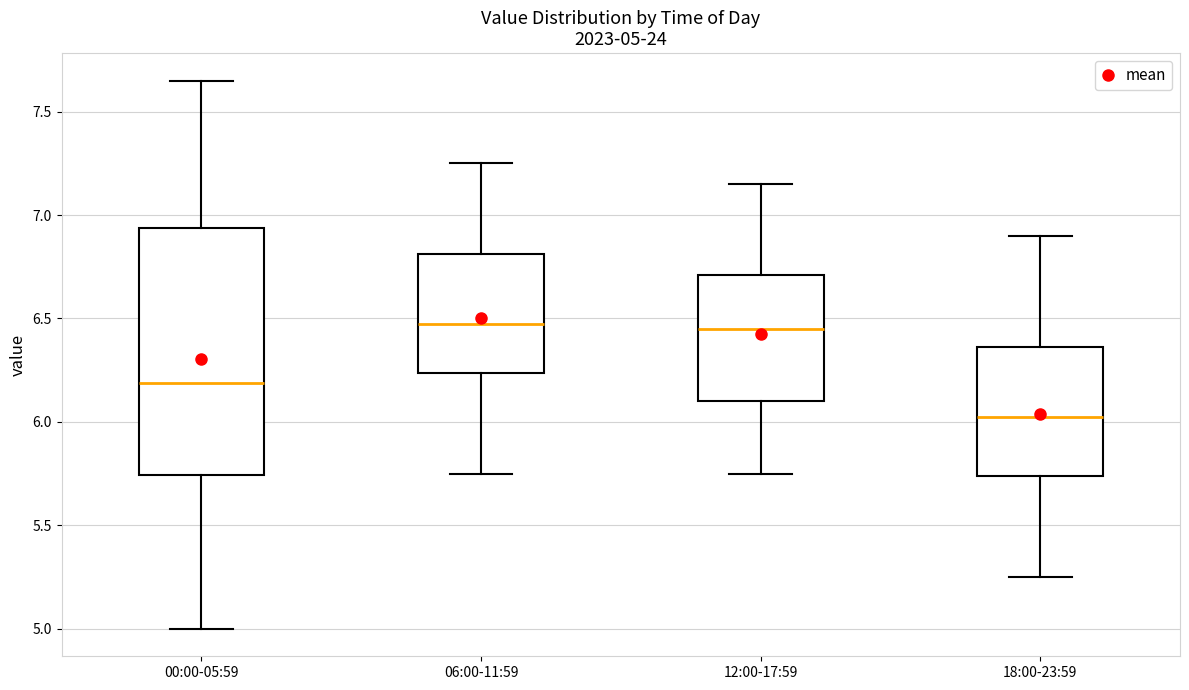

Which box has the lowest median line?

18:00-23:59